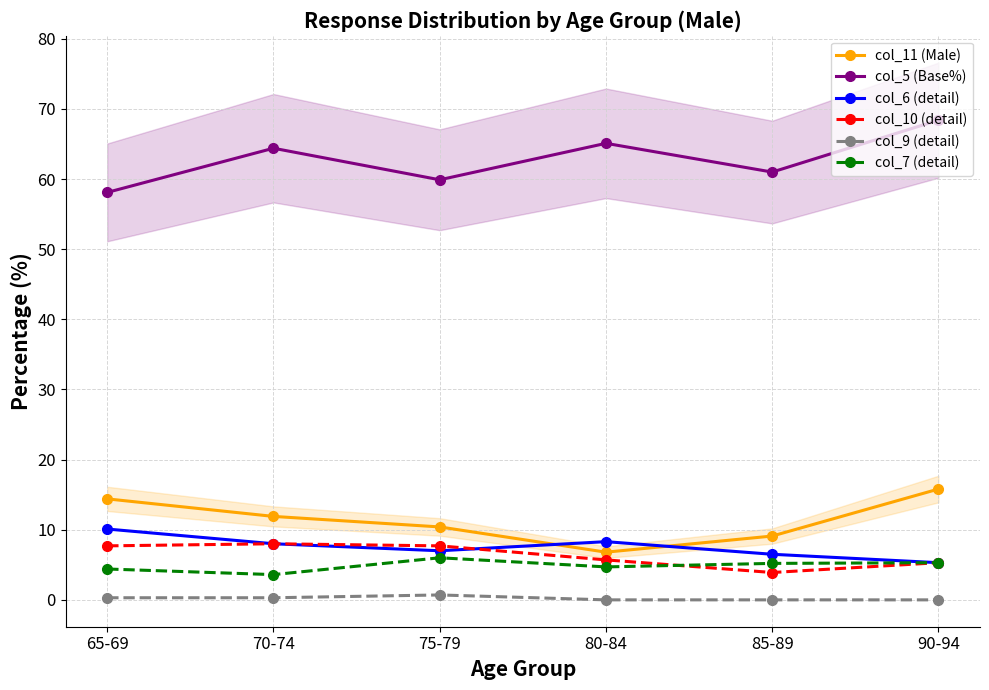

What is the sum of all col_11 (Male) values?

68.4